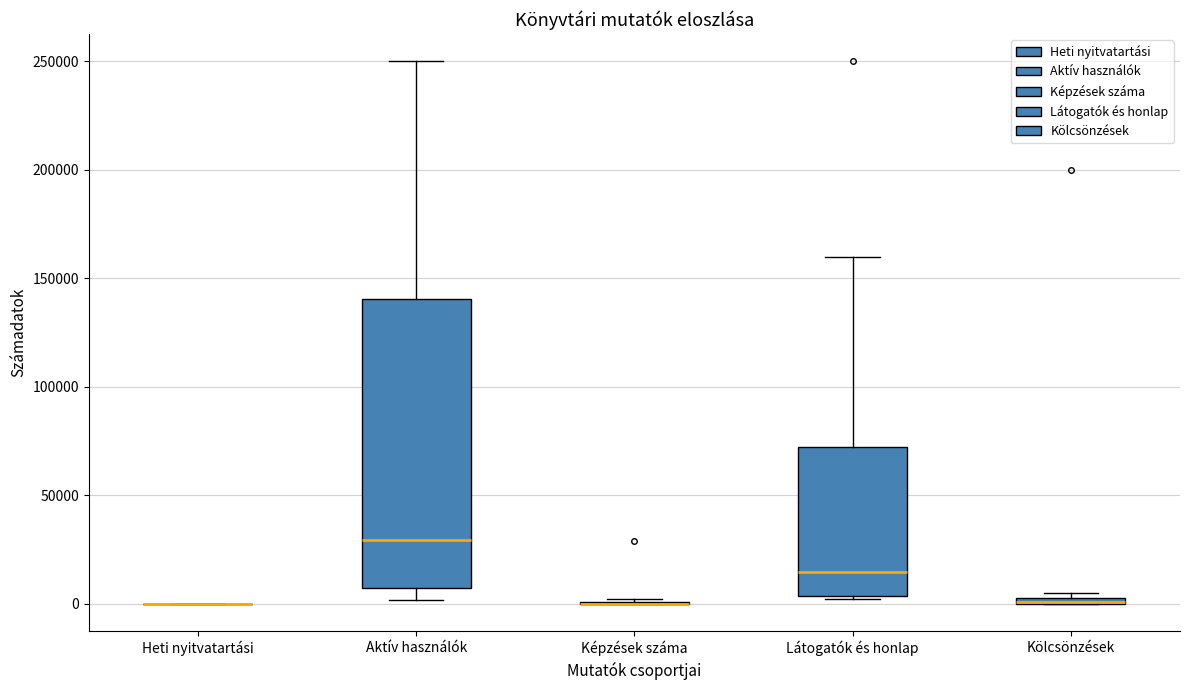

Comparing the boxes themselves (not the whiskers), which one is the tallest?

Aktív használók